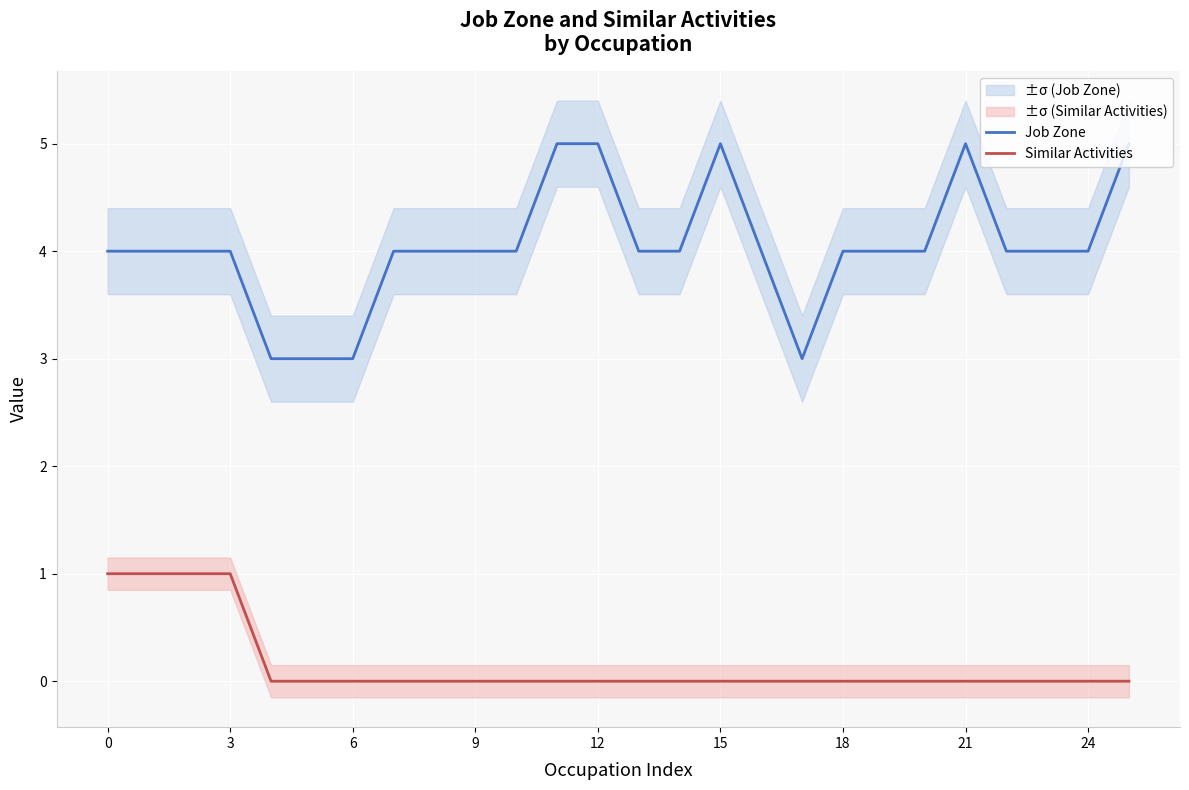

What is the value of the Job Zone point at the 14th from the left?

4